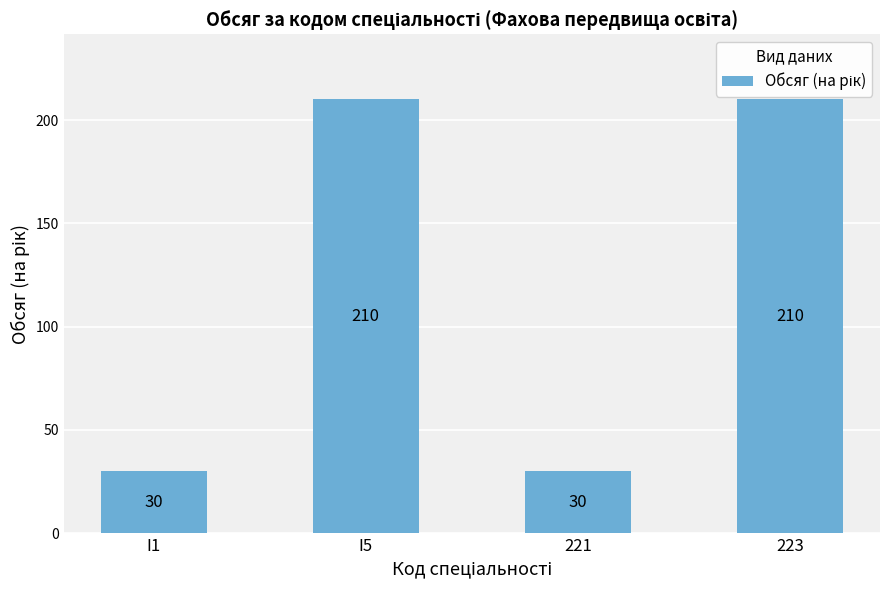

What is the average value?

120